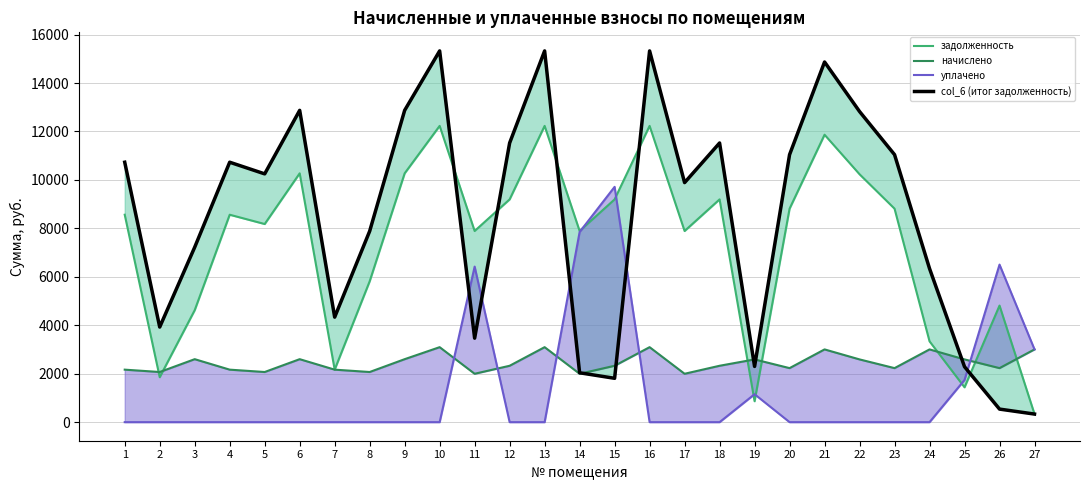

What is the difference between the second highest and second lowest values in the col_6 (итог задолженность) series?

14786.9